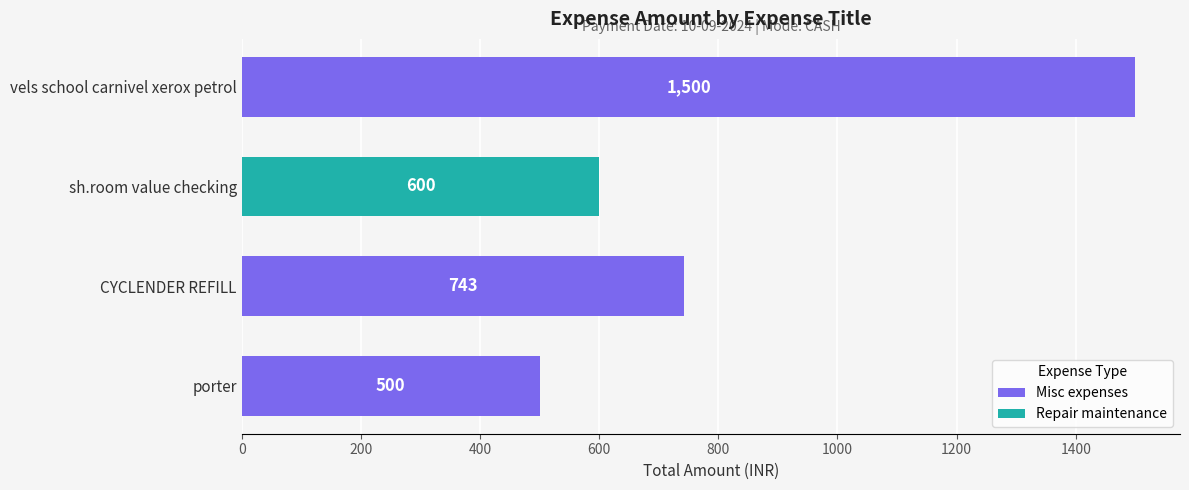

Between CYCLENDER REFILL and porter, which is larger?

CYCLENDER REFILL